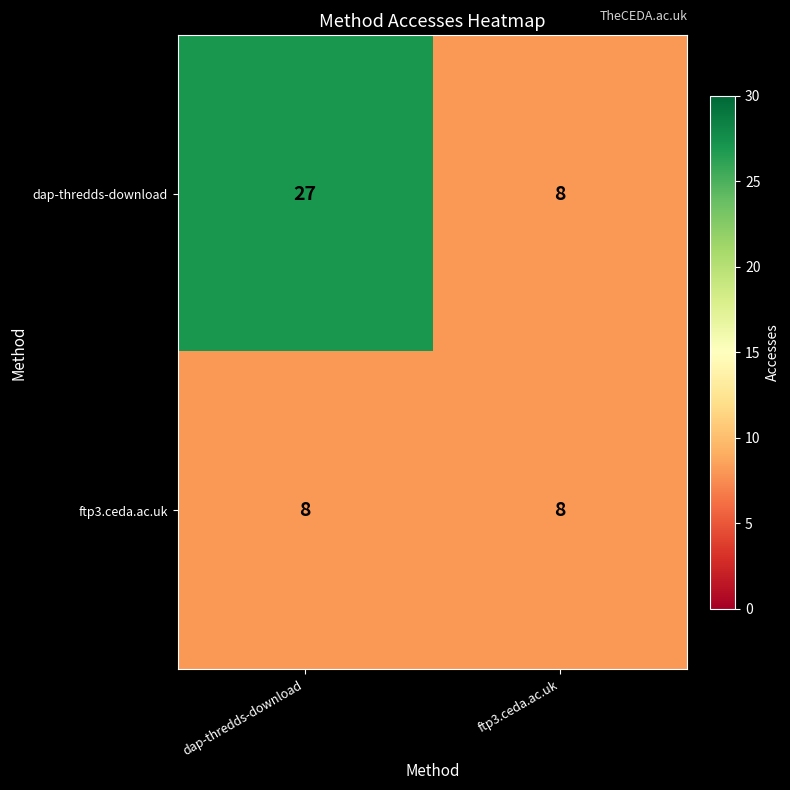

Which series has the largest range (max minus min)?

dap-thredds-download